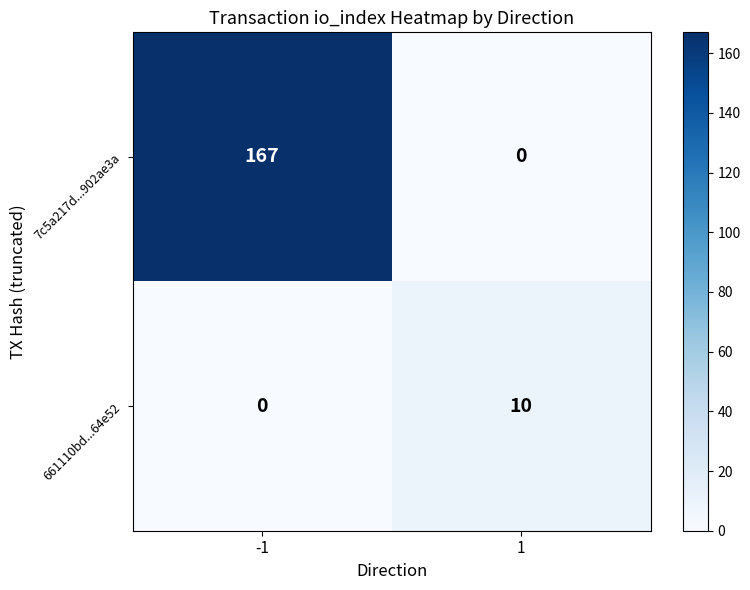

Reading left to right, list all the values displayed in this chart.

7c5a217d...902ae3a: -1=167	1=0
661110bd...64e52: -1=0	1=10